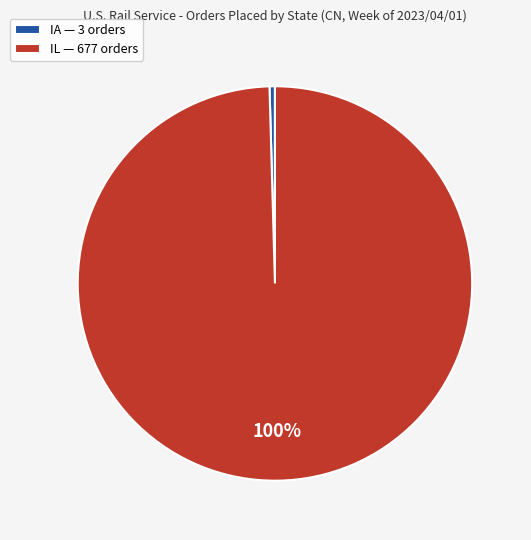

The IL — 677 orders slice represents 100% of the pie. True or false?

True